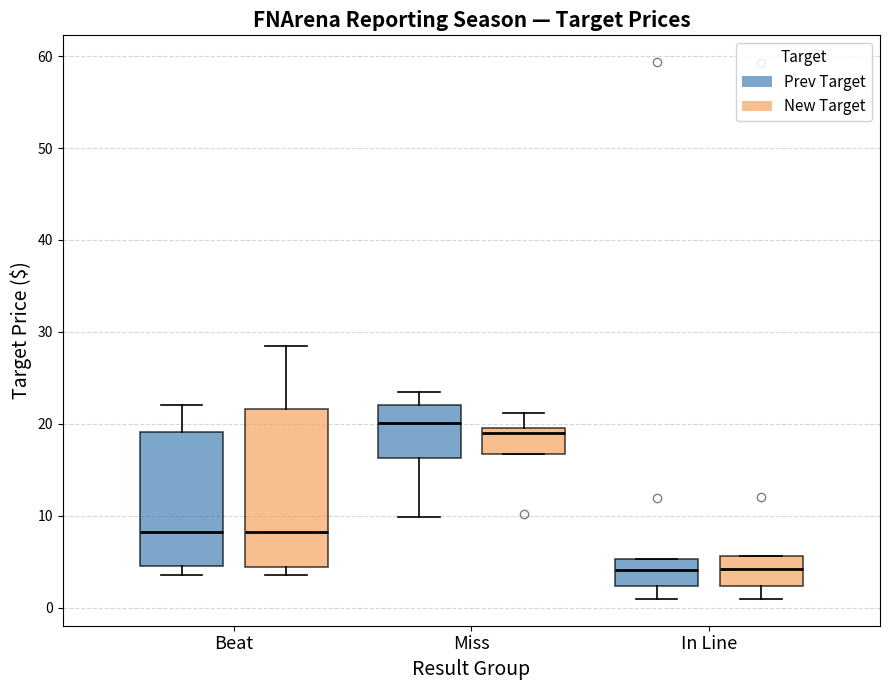

Reading left to right, read every box against the y-axis: the position of its median line, the range the box covers, and the ends of its whiskers. The values are not printed on the chart, so give them approximately, as read against the axis.

Beat (Prev Target): median 8, box 5 to 19, whiskers 4 to 22
Beat (New Target): median 8, box 4 to 22, whiskers 4 (just below the box's lower edge) to 29
Miss (Prev Target): median 20, box 16 to 22, whiskers 10 to 24
Miss (New Target): median 19 (just below the box's upper edge), box 17 to 19, whiskers 17 to 21
In Line (Prev Target): median 4, box 2 to 5, whiskers 1 to 5
In Line (New Target): median 4, box 2 to 6, whiskers 1 to 6